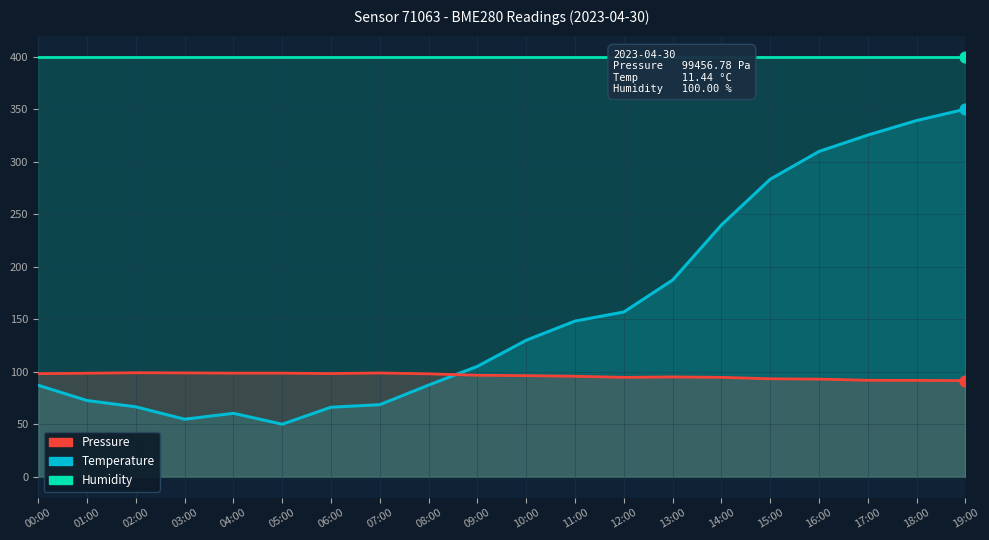

Is the value of Humidity at 00:00 greater than the value of Temperature at 19:00?

Yes